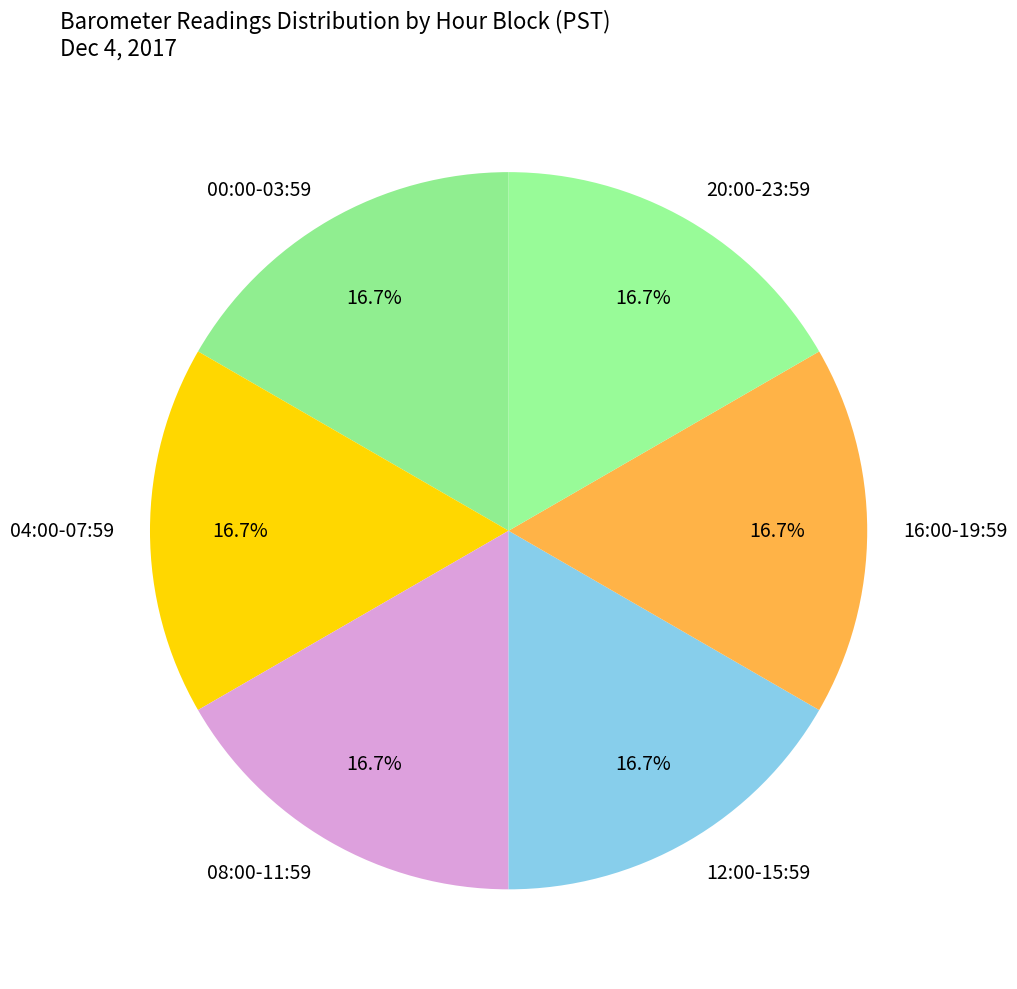

What percentage is NOT represented by 04:00-07:59?

83.3%